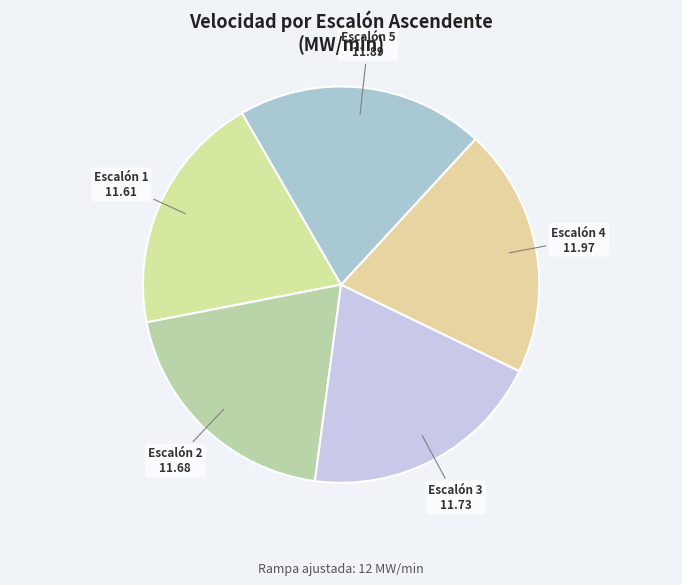

How many segments does this pie chart have?

5